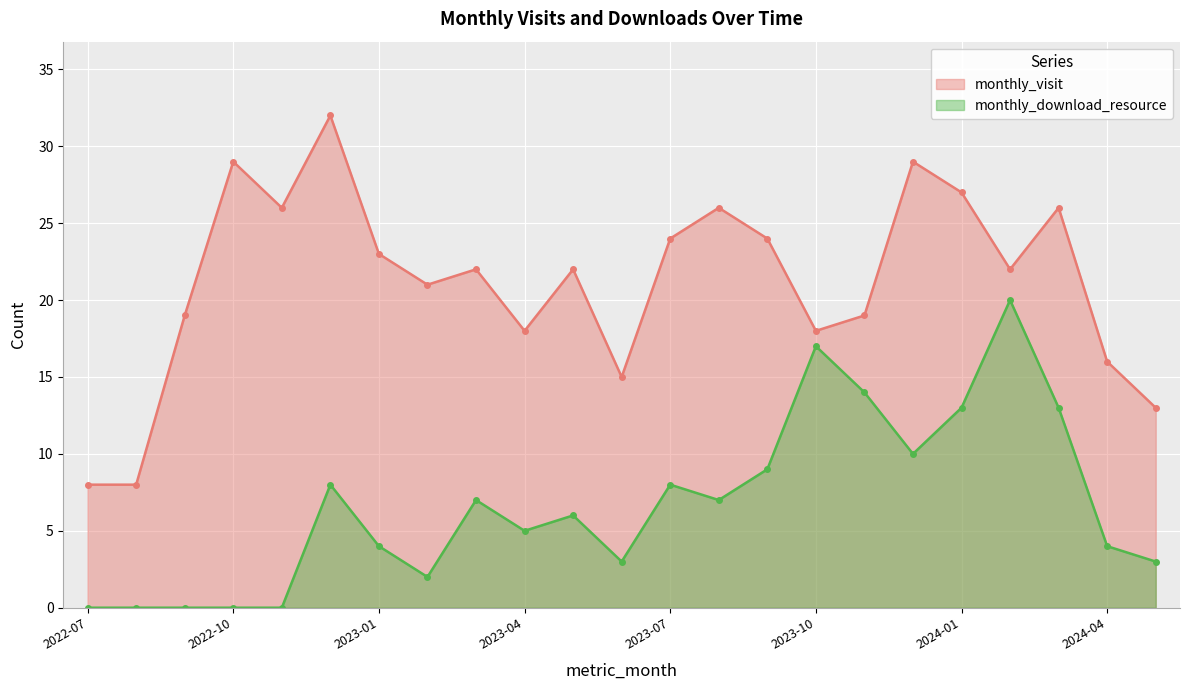

What is the difference between the maximum and minimum values in the monthly_download_resource series?

20